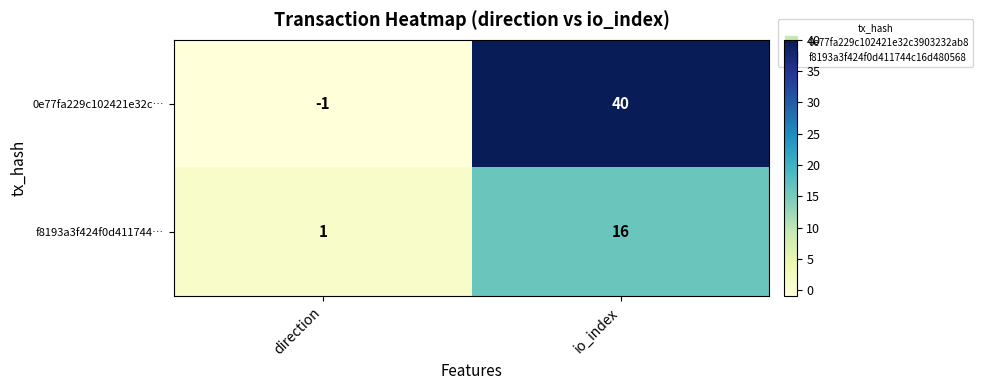

List the series in order of their overall mean, lowest first.

f8193a3f424f0d411744…, 0e77fa229c102421e32c…